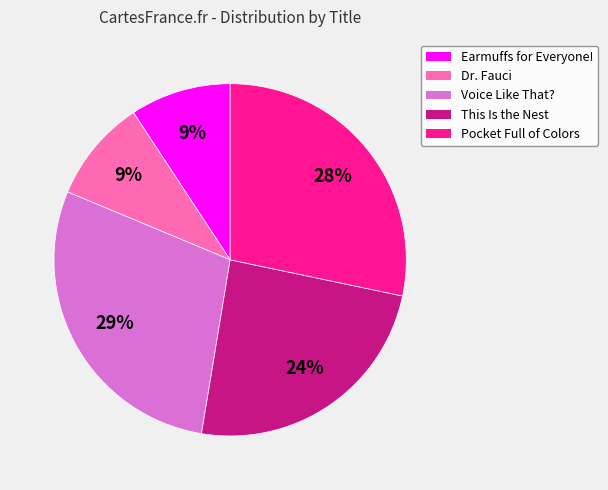

Is there a majority slice in this chart?

No